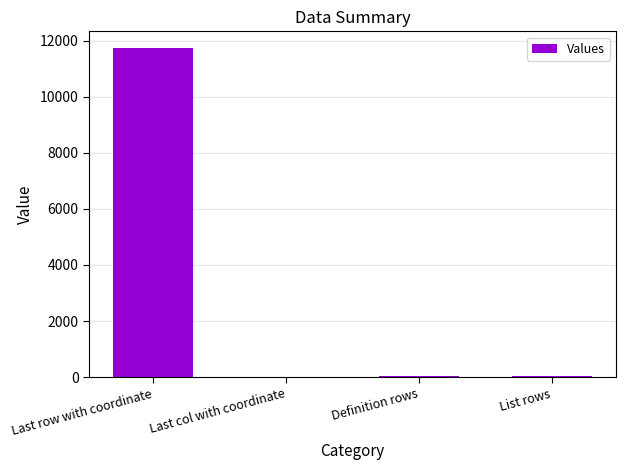

What is the maximum value shown in the chart?

11752